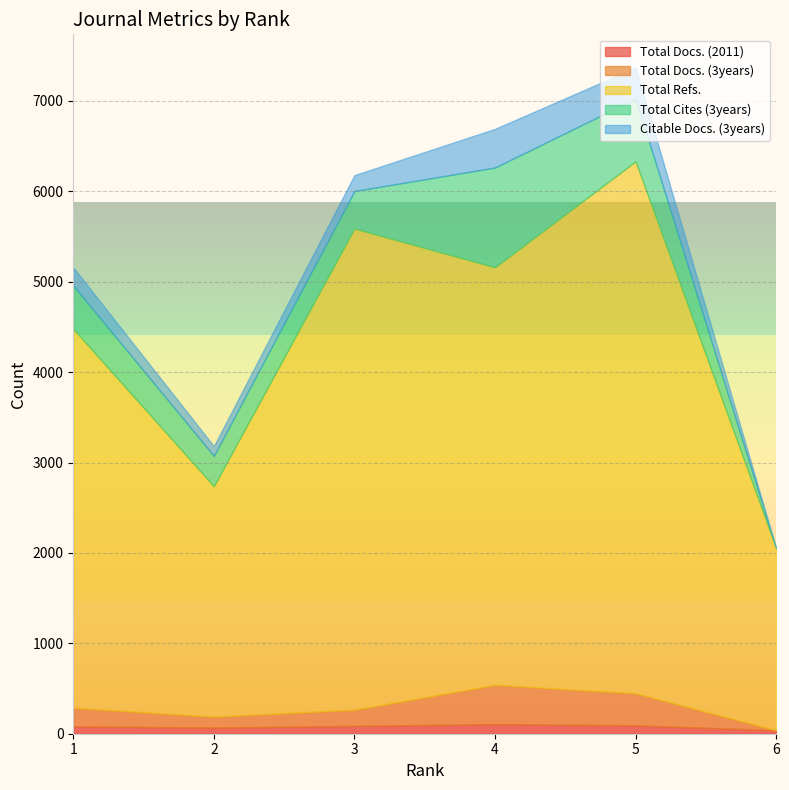

What is the value of the Total Docs. (2011) point at the 2nd from the left?

68